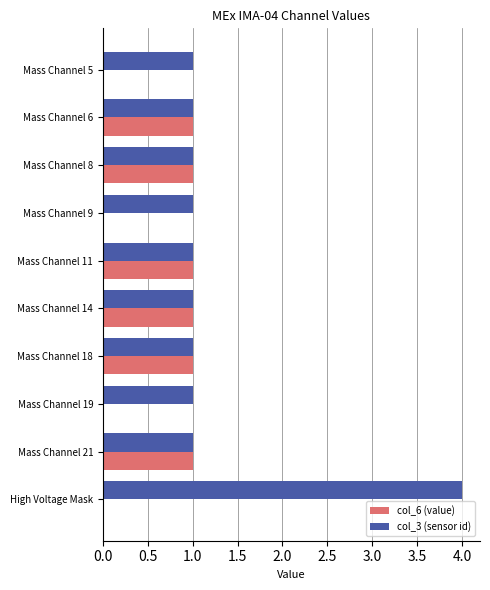

What is the maximum value for col_3 (sensor id)?

4